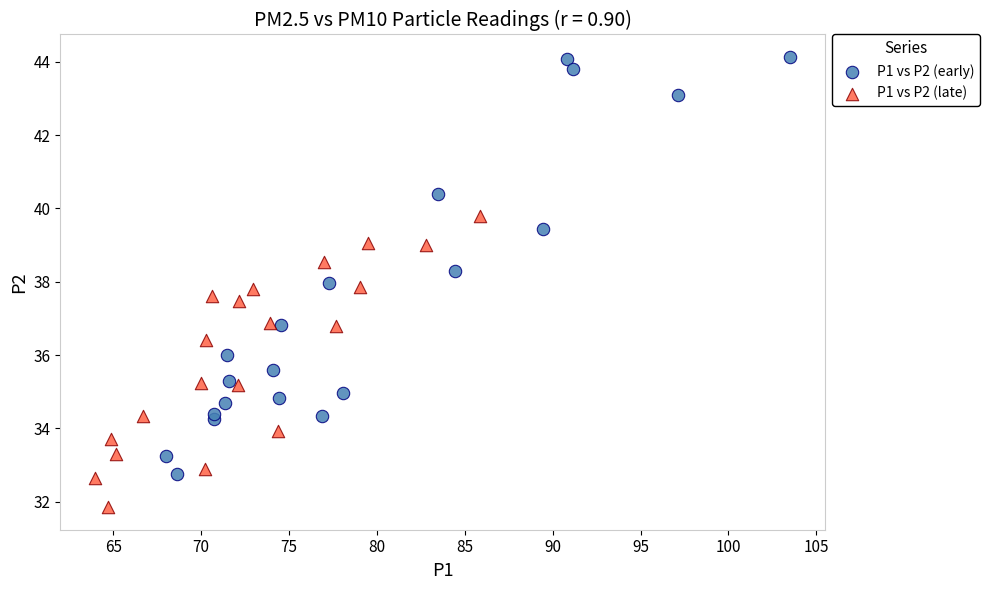

Which series has the largest Y range (max minus min)?

P1 vs P2 (early)